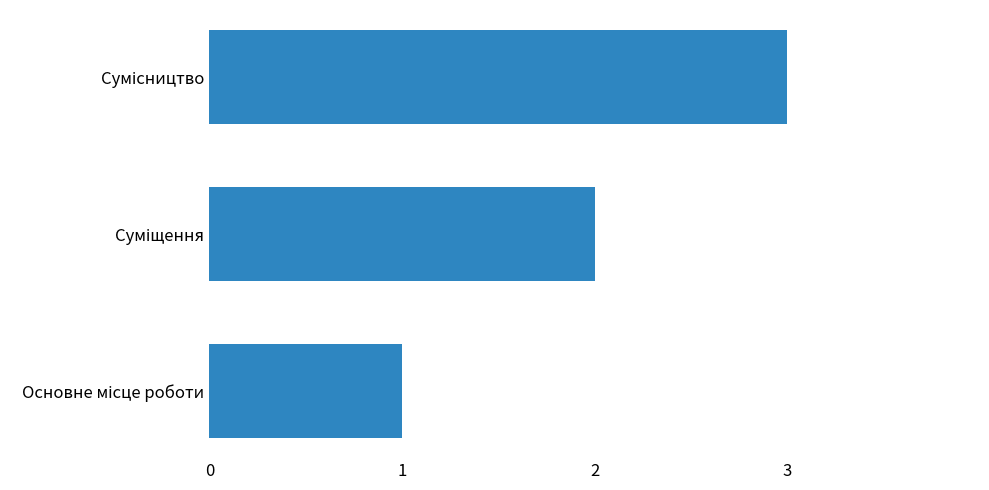

Count the number of categories in the chart.

3